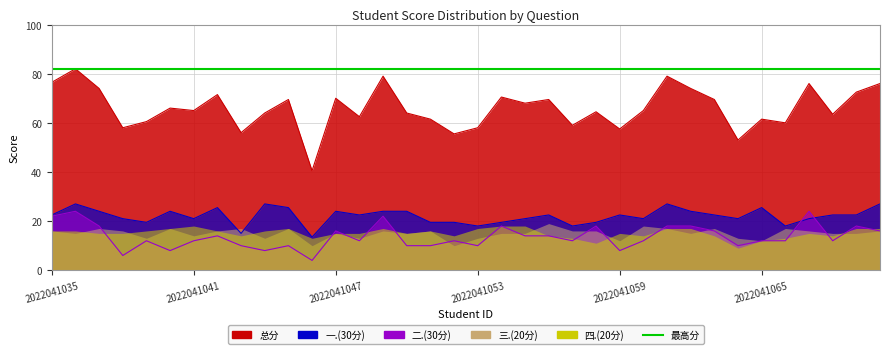

Reading left to right, extract all data points from this chart.

一.(30分): 22.5	27.0	24.0	21.0	19.5	24.0	21.0	25.5	15.0	27.0	25.5	13.5	24.0	22.5	24.0	24.0	19.5	19.5	18.0	19.5	21.0	22.5	18.0	19.5	22.5	21.0	27.0	24.0	22.5	21.0	25.5	18.0	21.0	22.5	22.5	27.0
二.(30分): 22.0	24.0	18.0	6.0	12.0	8.0	12.0	14.0	10.0	8.0	10.0	4.0	16.0	12.0	22.0	10.0	10.0	12.0	10.0	18.0	14.0	14.0	12.0	18.0	8.0	12.0	18.0	18.0	16.0	10.0	12.0	12.0	24.0	12.0	18.0	16.0
总分: 76.5	82.0	74.0	58.0	60.5	66.0	65.0	71.5	56.0	64.0	69.5	40.5	70.0	62.5	79.0	64.0	61.5	55.5	58.0	70.5	68.0	69.5	59.0	64.5	57.5	65.0	79.0	74.0	69.5	53.0	61.5	60.0	76.0	63.5	72.5	76.0